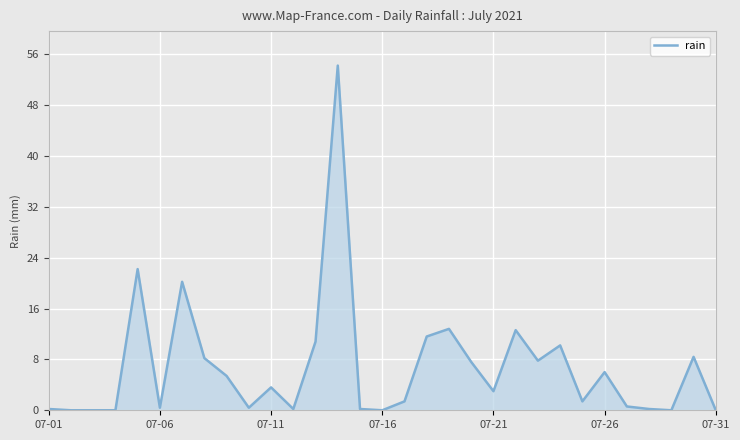

What is the maximum value shown in the chart?

54.2